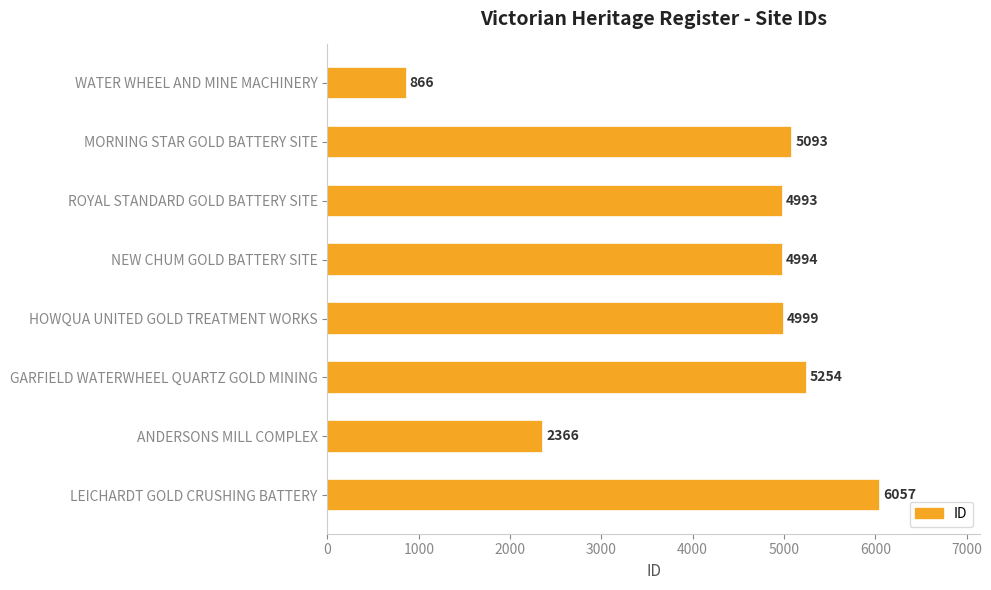

Which has a higher value, ANDERSONS MILL COMPLEX or GARFIELD WATERWHEEL QUARTZ GOLD MINING?

GARFIELD WATERWHEEL QUARTZ GOLD MINING